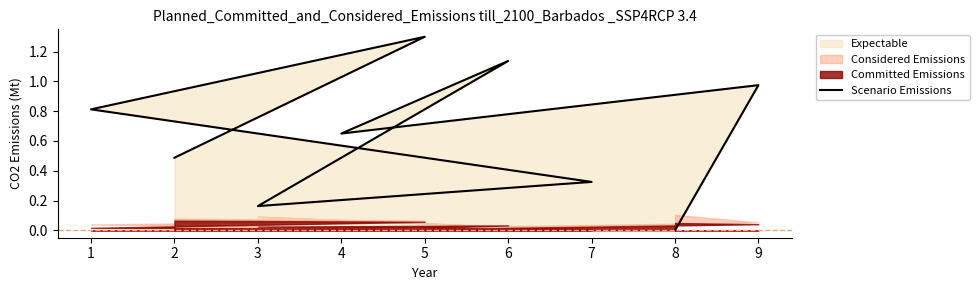

Reading left to right, list all the values displayed in this chart.

0.0	1.0	0.7	1.1	0.2	0.3	0.8	1.3	0.5